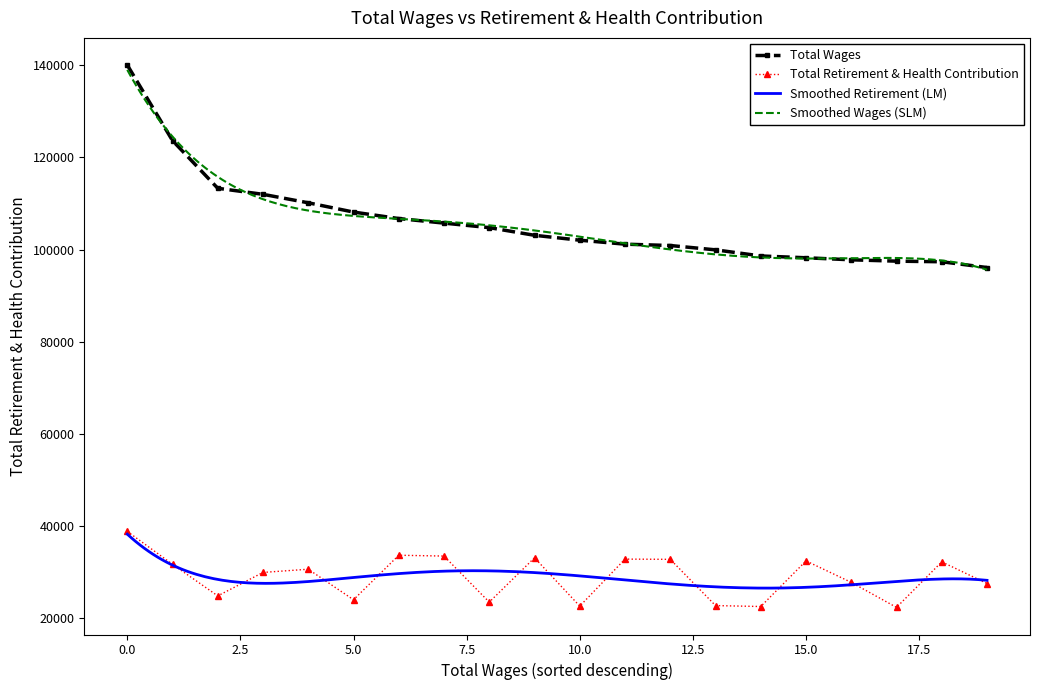

What is the lowest value of the Total Retirement & Health Contribution series?

22292